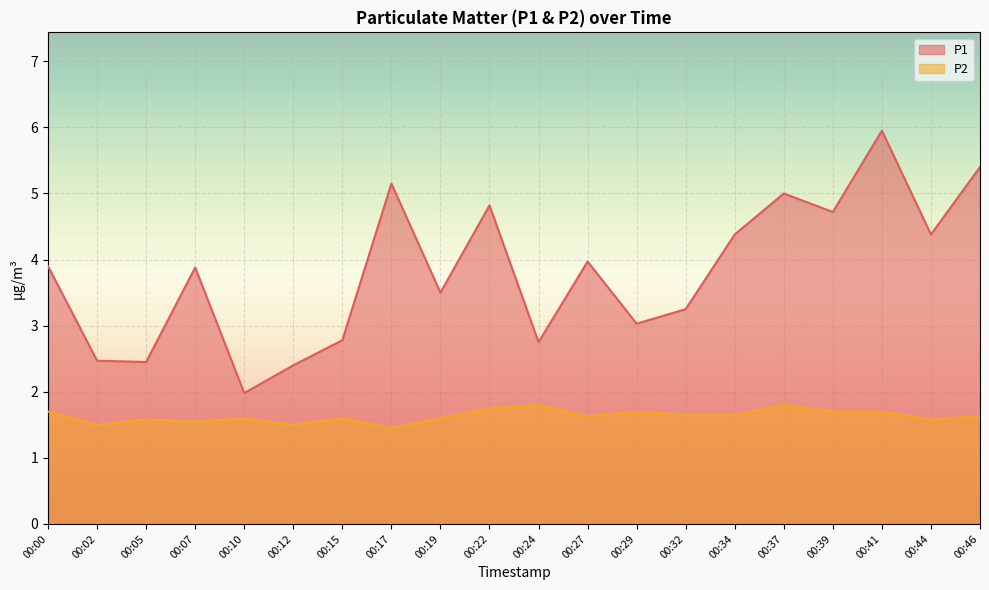

Which series has the largest range (max minus min)?

P1